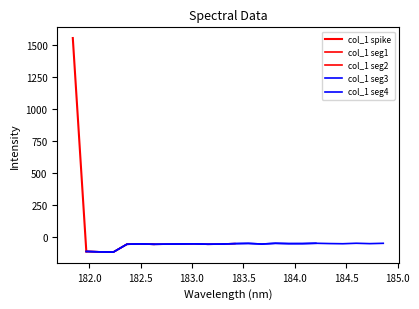

Rank the categories by value from highest to lowest.

0, 24, 21, 18, 23, 15, 13, 19, 17, 16, 12, 22, 20, 9, 5, 8, 14, 11, 7, 10, 4, 6, 1, 2, 3